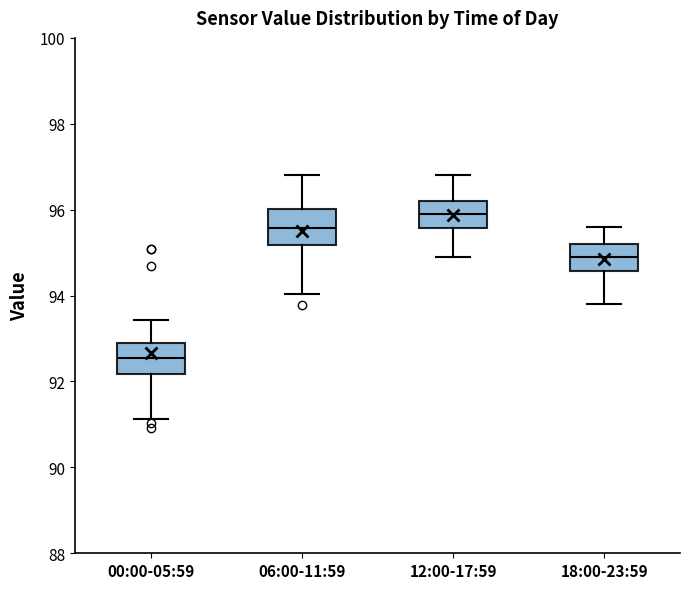

Reading left to right, transcribe this box plot: for each box, give where its median line is, the range the box spans, and where its two whiskers end, as read against the y-axis. The values are not printed on the chart, so give them approximately, as read against the axis.

00:00-05:59: median 92.6, box 92.2 to 92.8, whiskers 91.2 to 93.4
06:00-11:59: median 95.6, box 95.2 to 96.0, whiskers 94.0 to 96.8
12:00-17:59: median 96.0, box 95.6 to 96.2, whiskers 95.0 to 96.8
18:00-23:59: median 95.0, box 94.6 to 95.2, whiskers 93.8 to 95.6